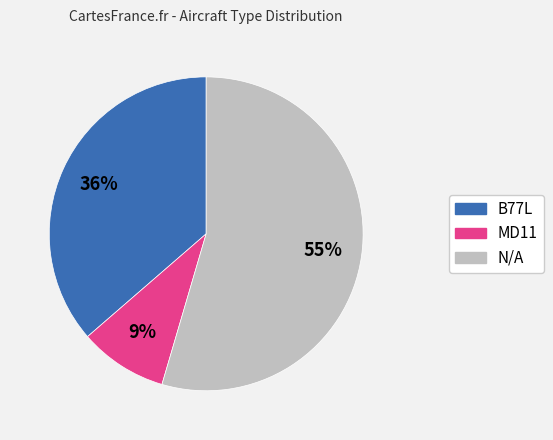

What is the majority slice?

N/A